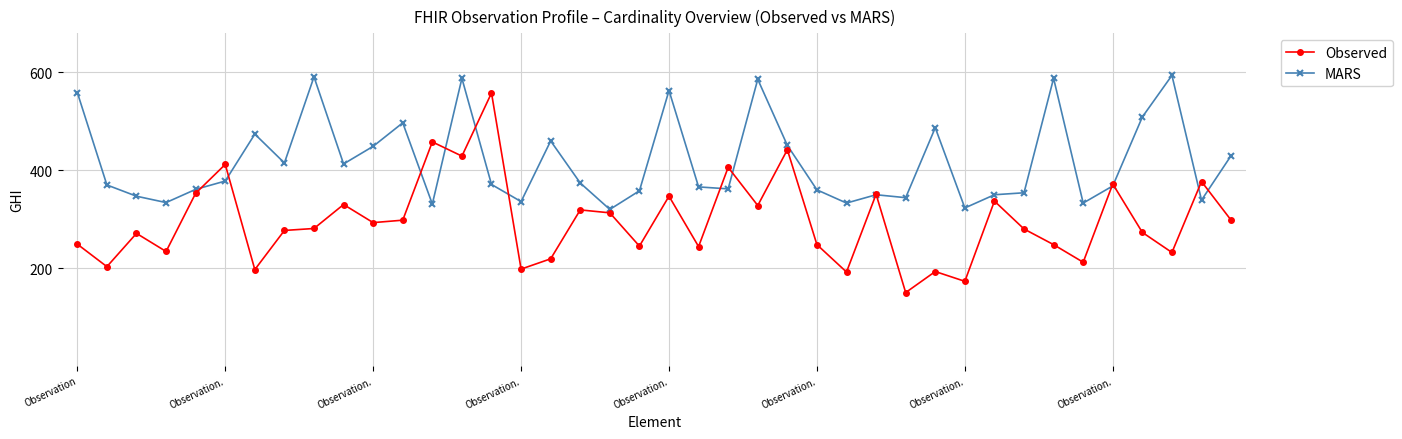

Rank the series by their average value, from lowest to highest.

Observed, MARS